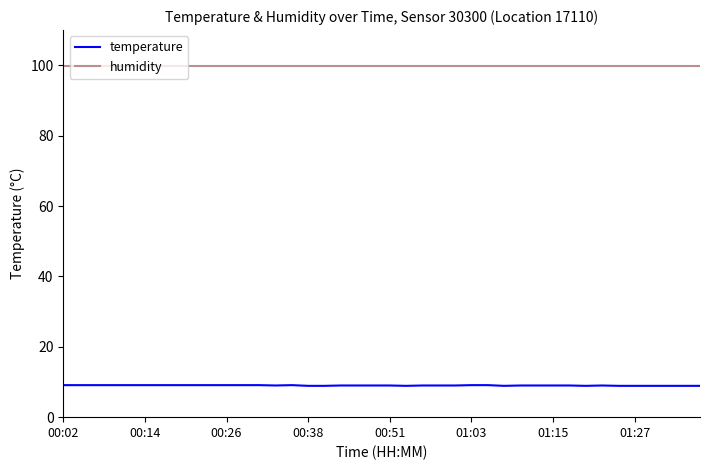

True or false: humidity and temperature intersect in this chart.

False